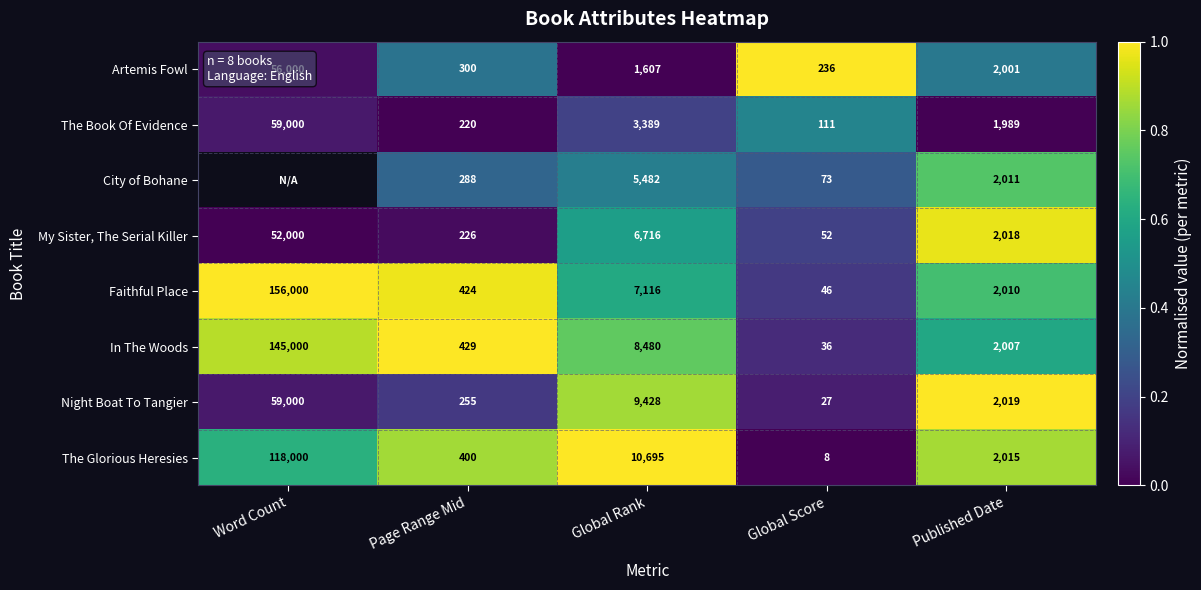

At which category is the sum across all series the highest?

Published Date